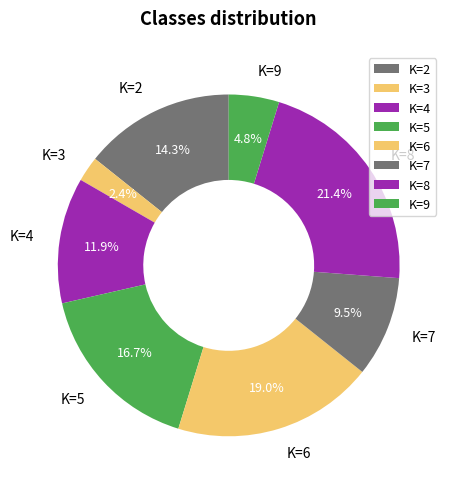

How many slices are in this pie chart?

8